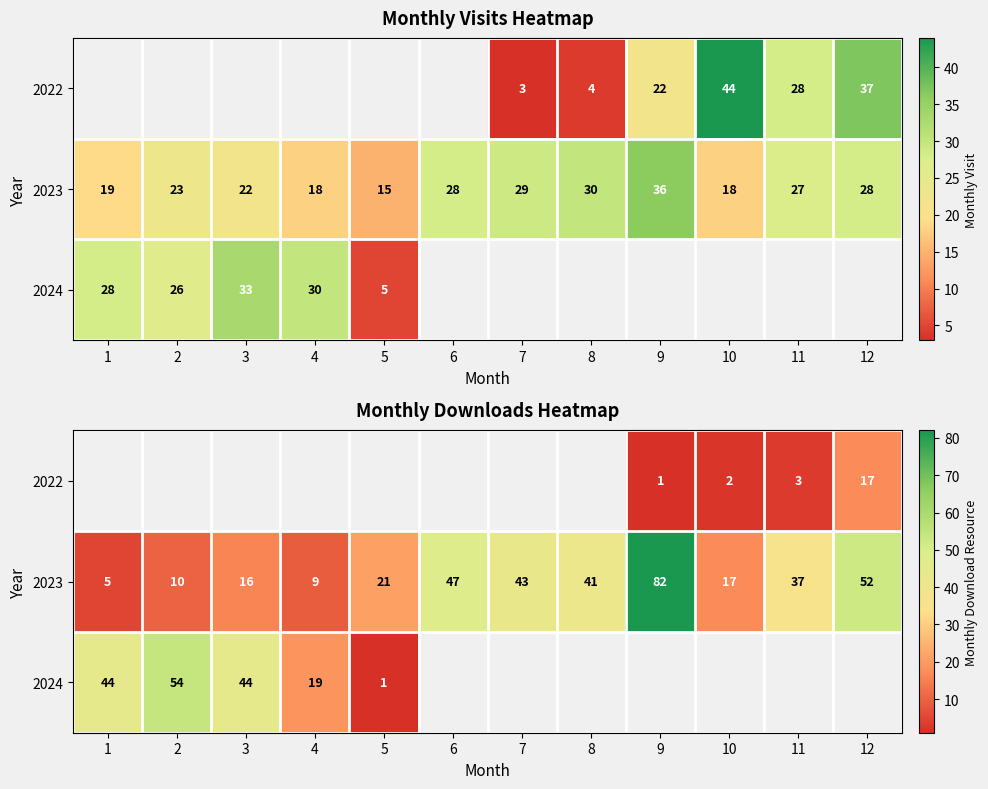

How many values in the 2023 series exceed 37?

5